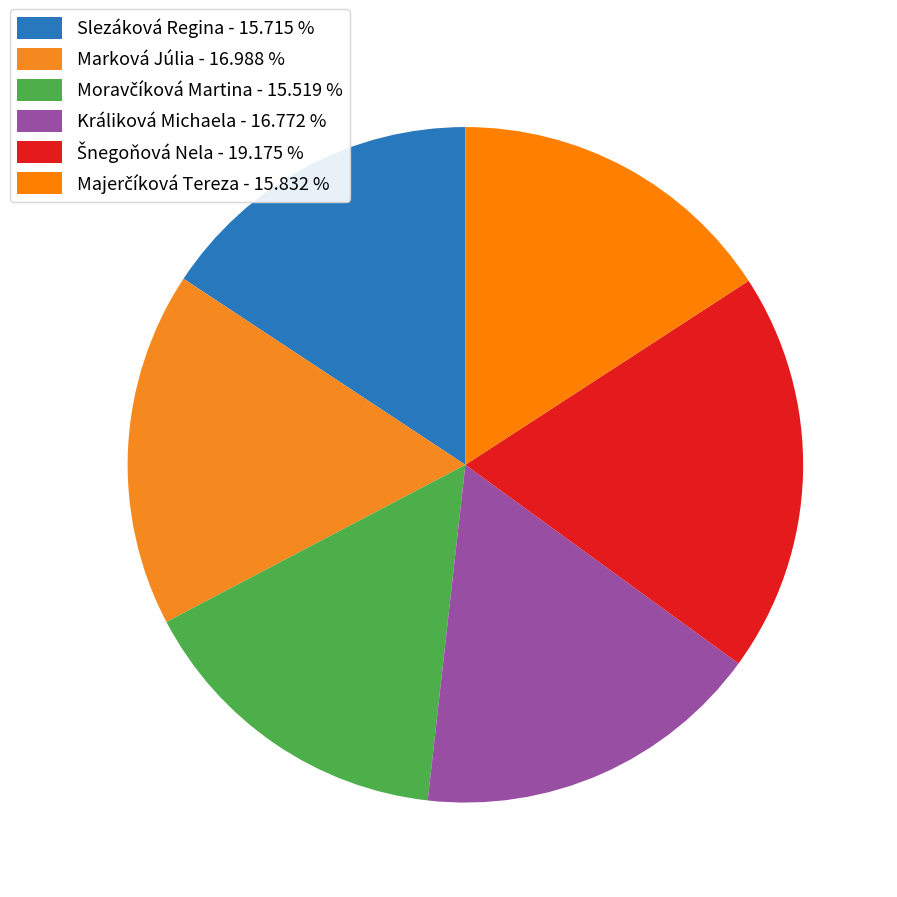

Which slice is the largest?

Šnegoňová Nela